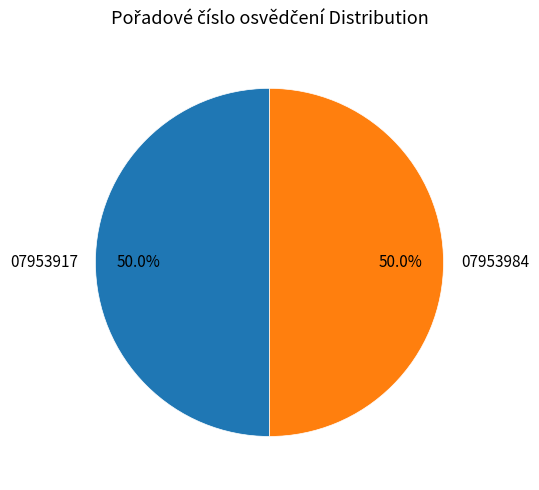

Is the sum of 07953984 and 07953917 greater than half?

Yes